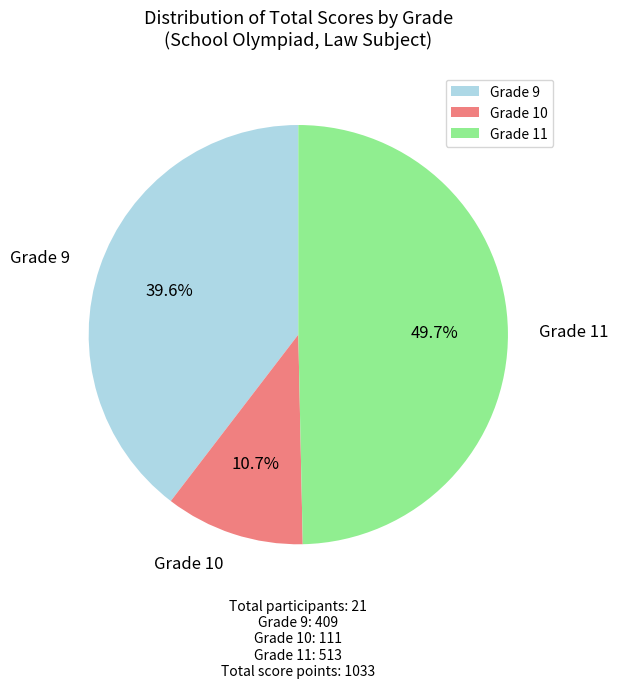

Rank the categories by value from highest to lowest.

Grade 11, Grade 9, Grade 10